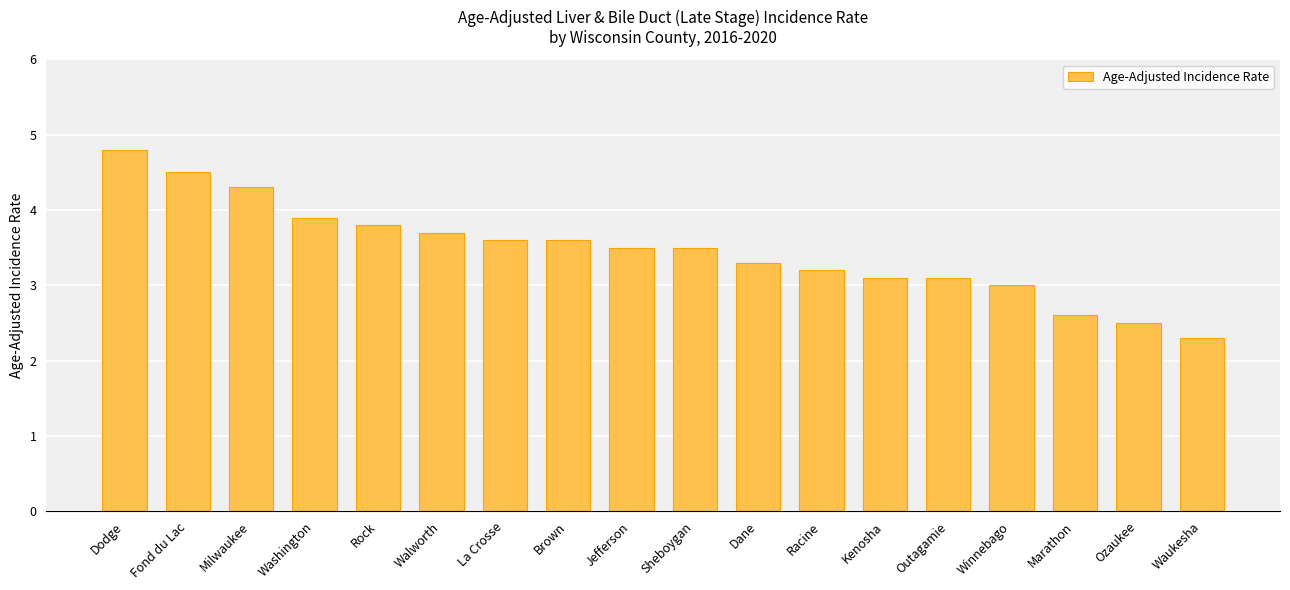

Between Rock and Jefferson, which is larger?

Rock